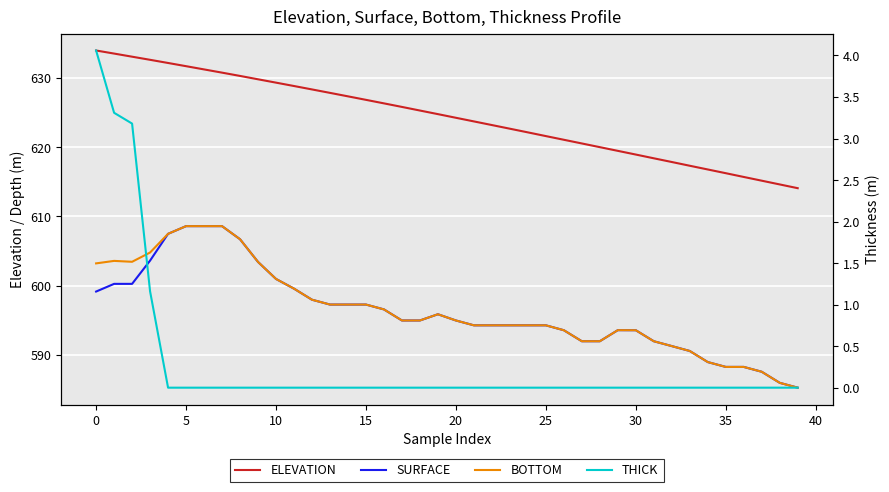

List the series in order of their peak value, lowest first.

THICK, SURFACE, BOTTOM, ELEVATION